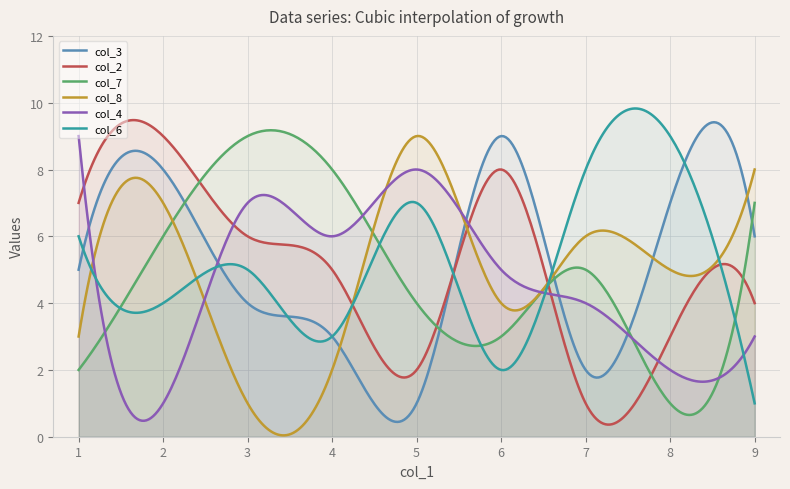

How many lines are shown in the chart?

6